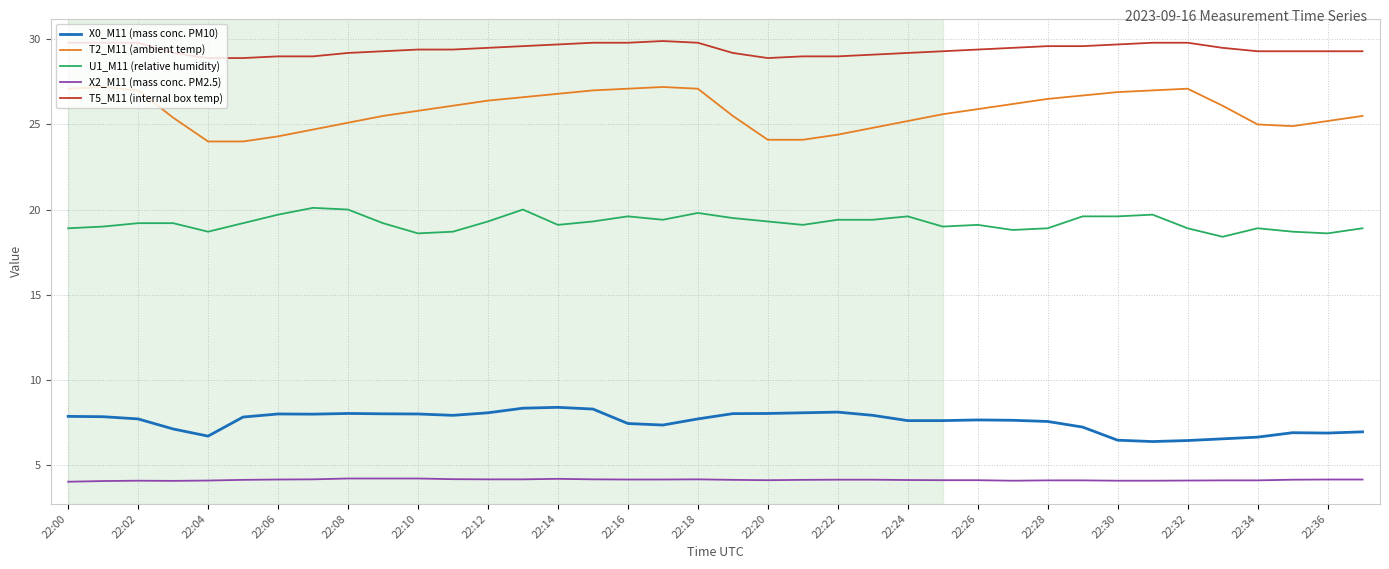

What is the maximum value for X2_M11 (mass conc. PM2.5)?

4.2